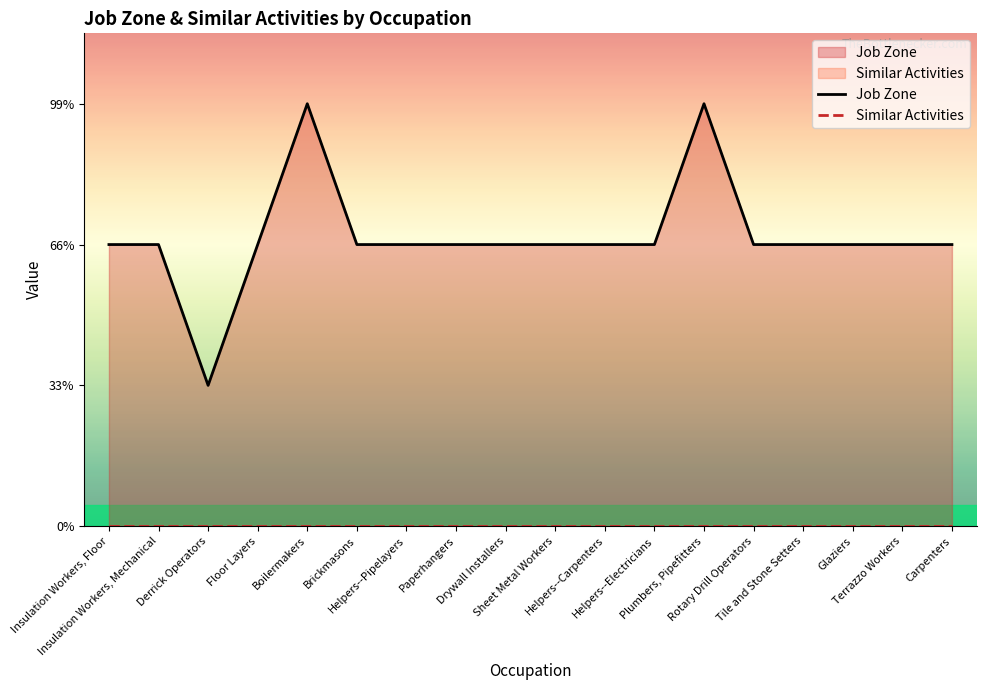

The chart shows a value of 2 at Insulation Workers, Mechanical. True or false?

True